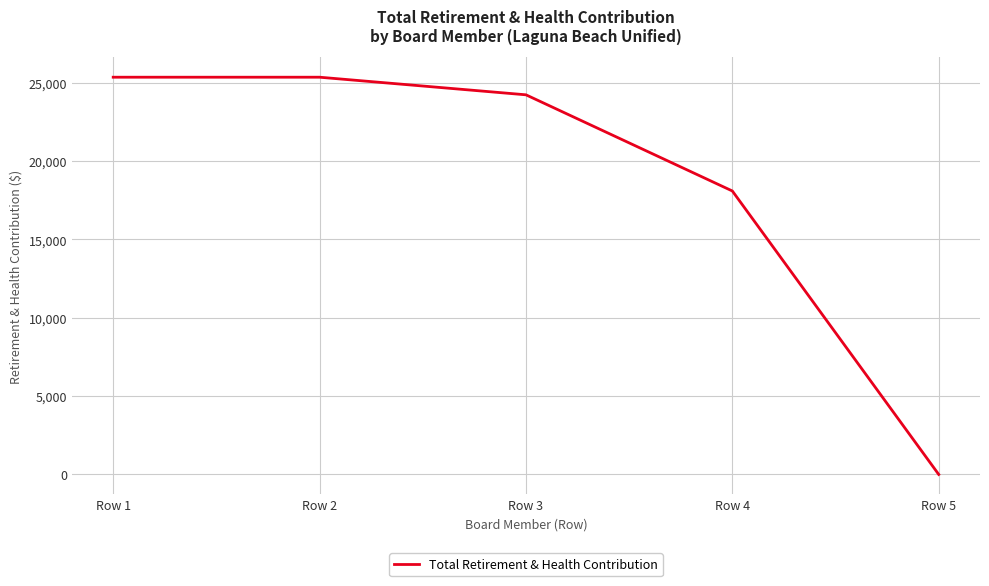

Between Row 4 and Row 2, which is larger?

Row 2